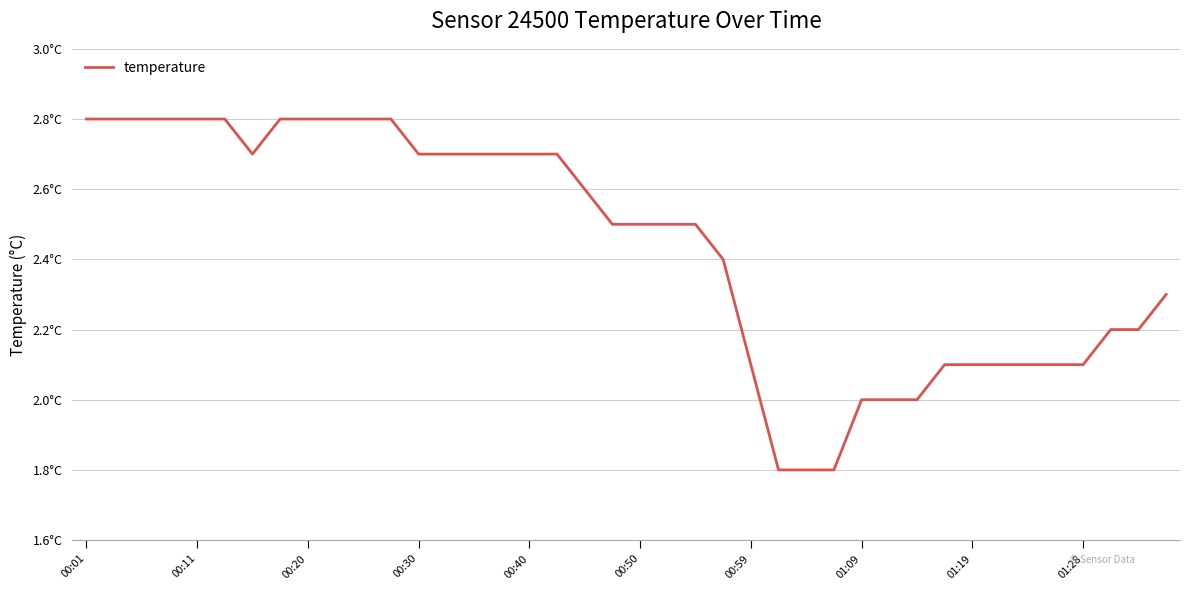

At which label does the data first exceed 2?

00:01